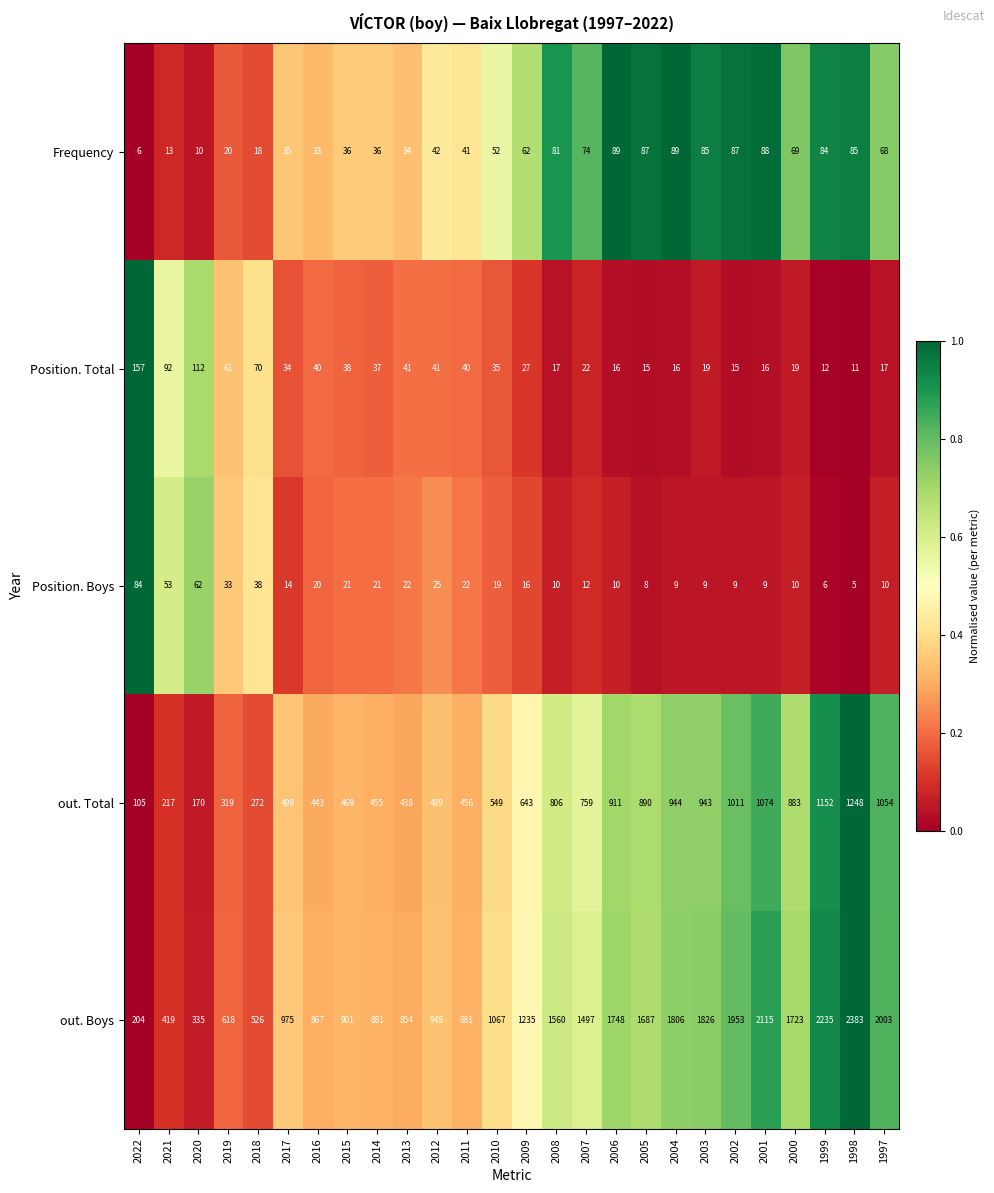

Is it true that out. Total equals 230 at 2013?

False